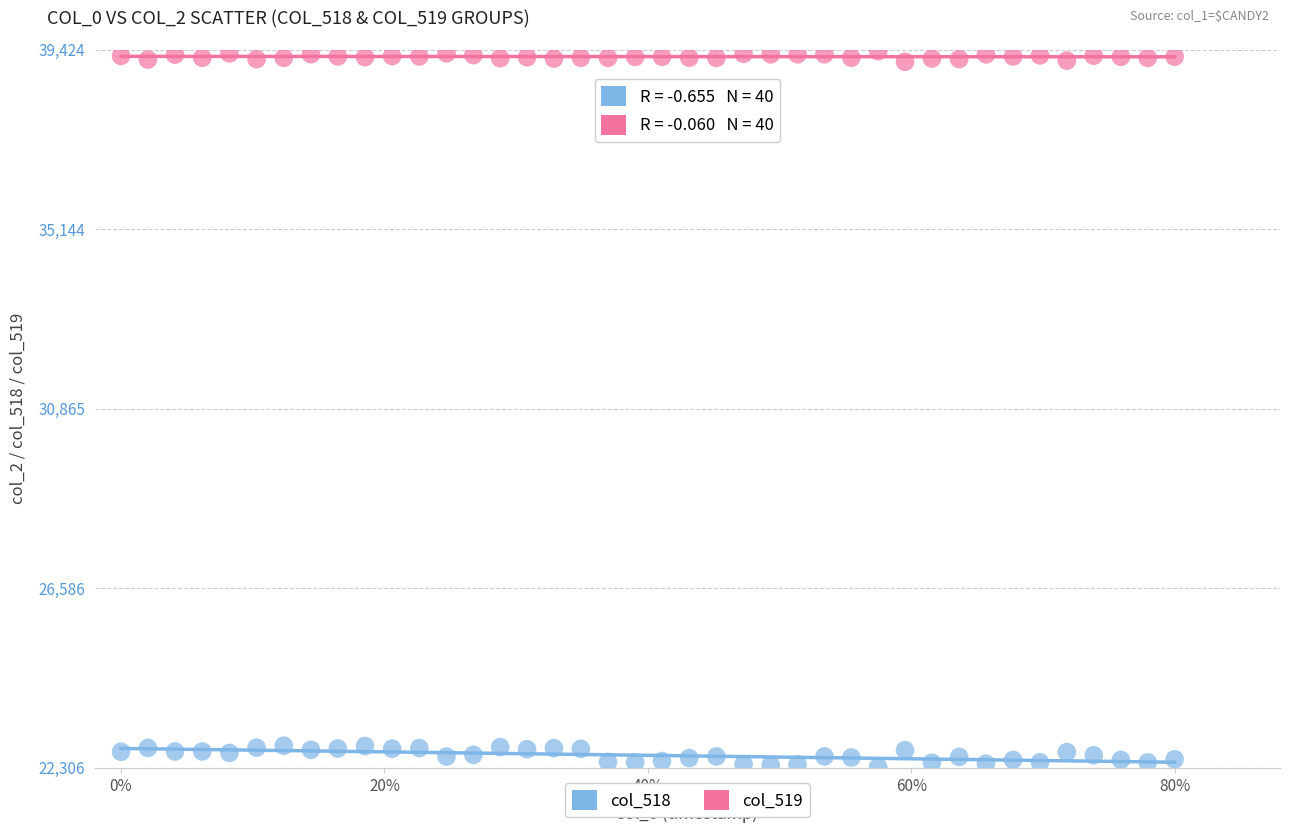

Which series reaches the minimum Y coordinate?

col_518